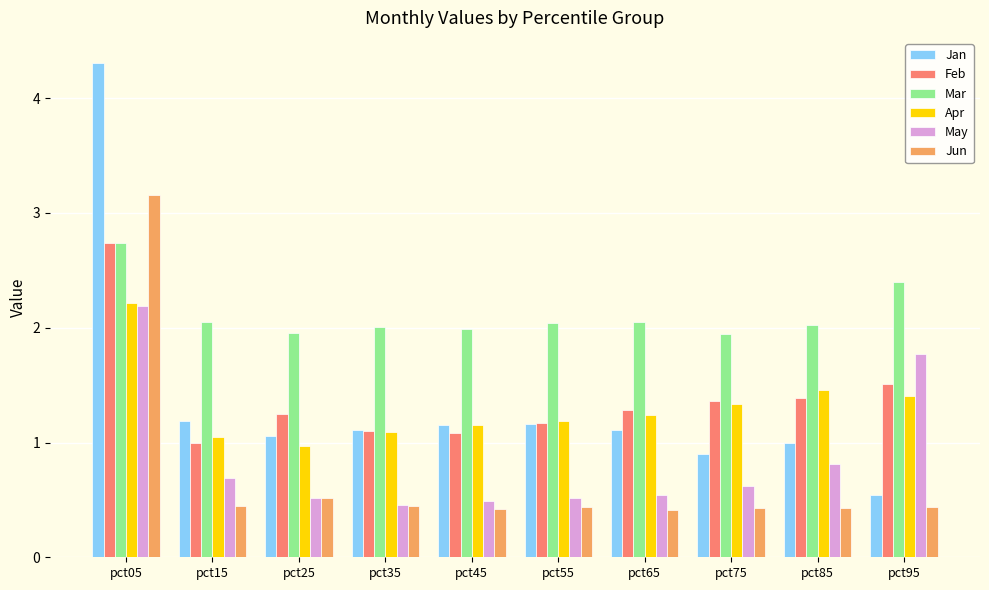

What is the sum of all Mar values?

21.2